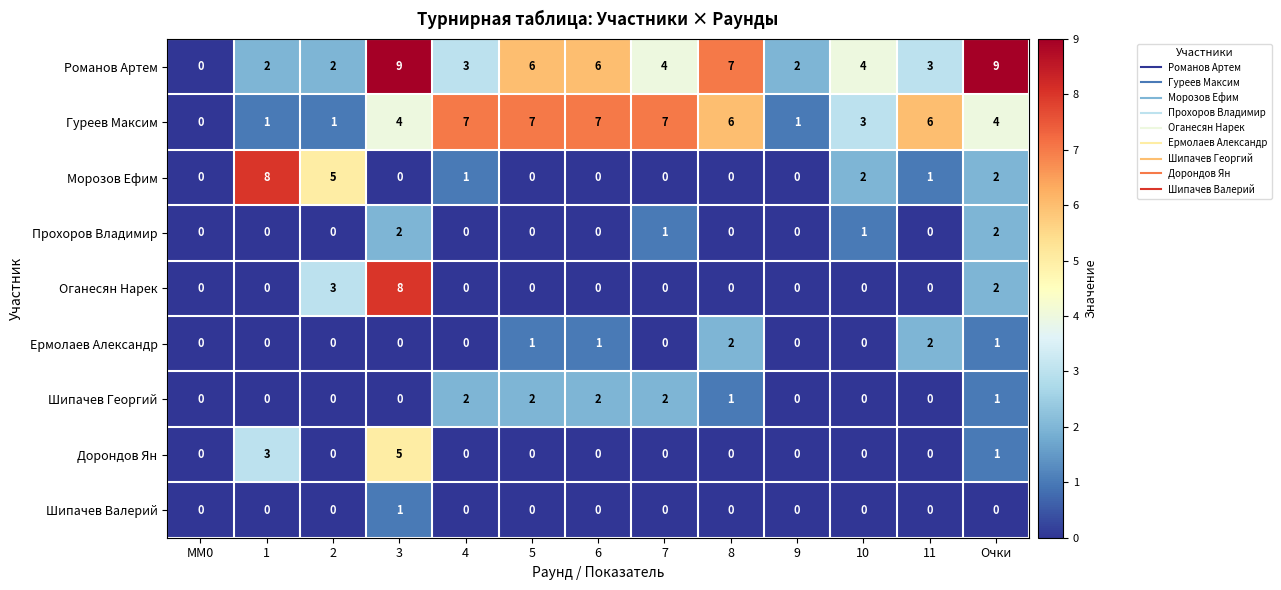

What is the difference between the second highest and second lowest values in the Морозов Ефим series?

5